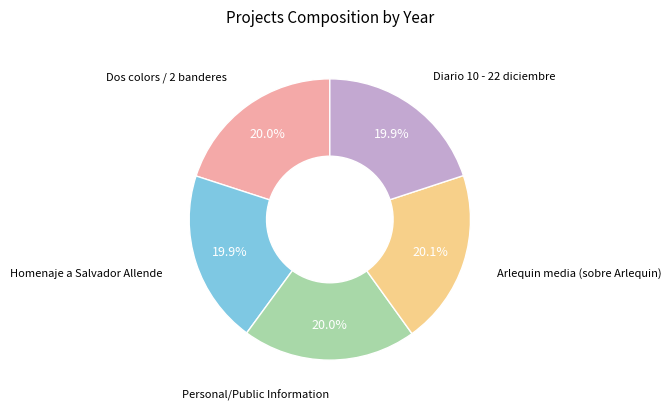

Is there any slice that represents more than half of the pie?

No